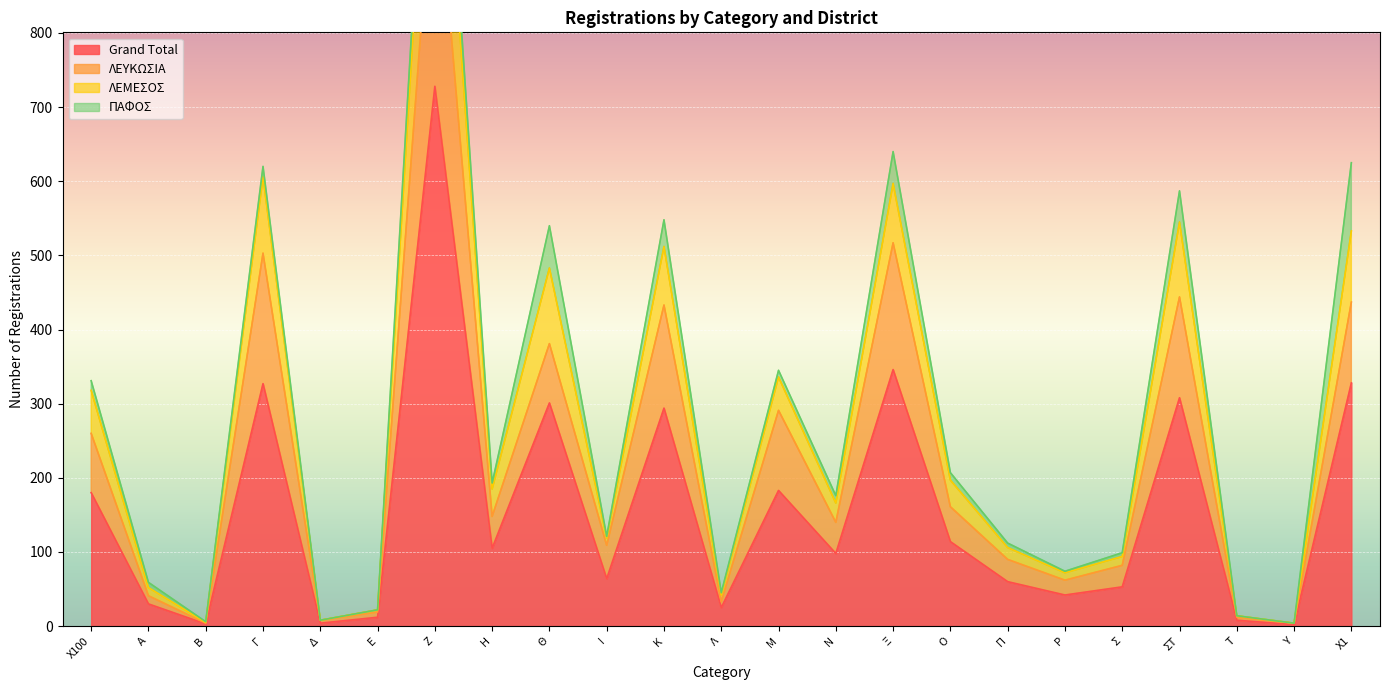

Is the value of ΛΕΥΚΩΣΙΑ at Ε greater than the value of ΛΕΜΕΣΟΣ at Η?

No